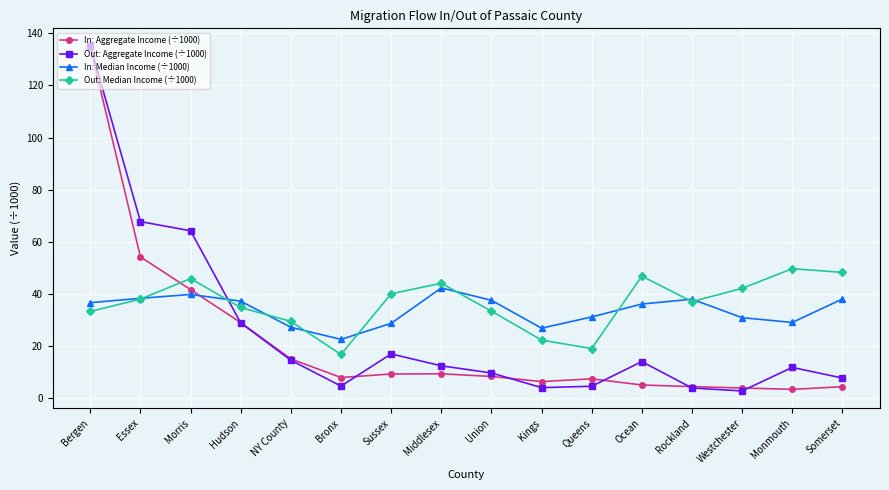

What is the minimum value for In: Aggregate Income (÷1000)?

3.3